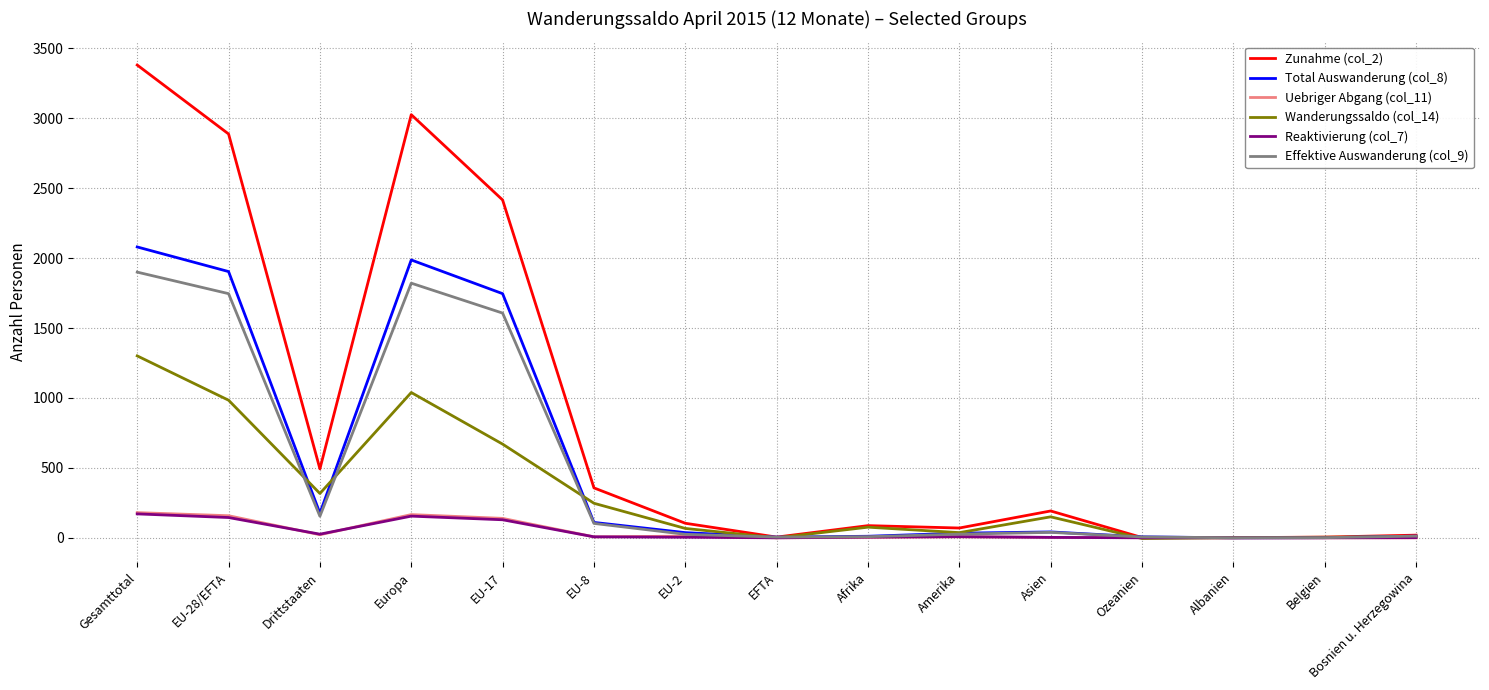

Which series has the widest spread of values?

Zunahme (col_2)